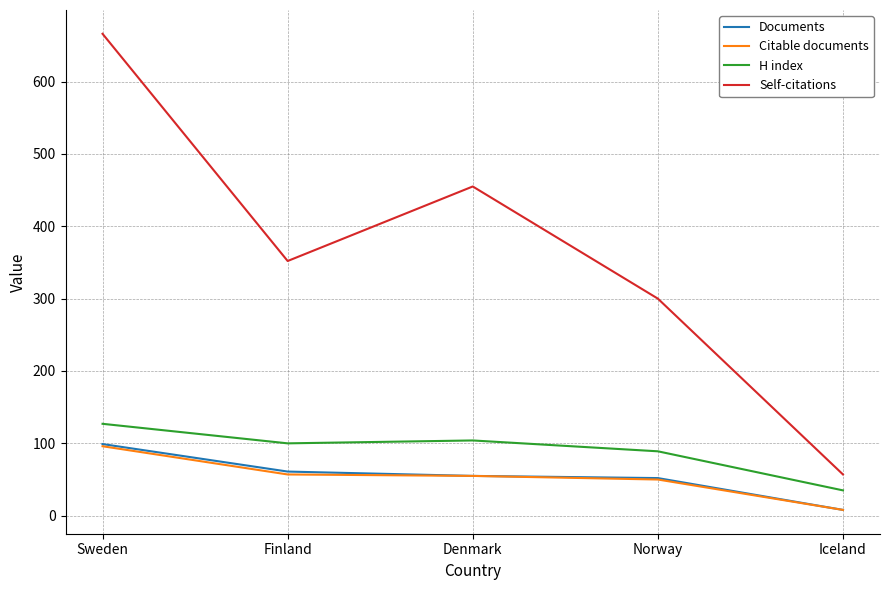

True or false: Self-citations and Citable documents cross at least once.

False